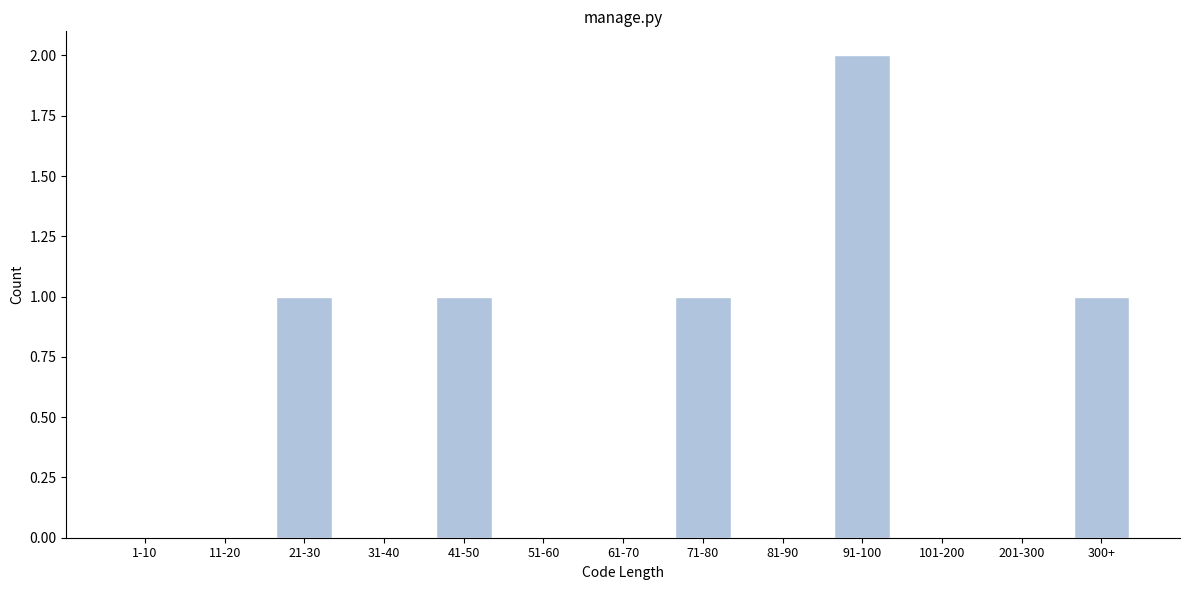

Reading left to right, what are all the values shown in this chart?

1-10=0	11-20=0	21-30=1	31-40=0	41-50=1	51-60=0	61-70=0	71-80=1	81-90=0	91-100=2	101-200=0	201-300=0	300+=1